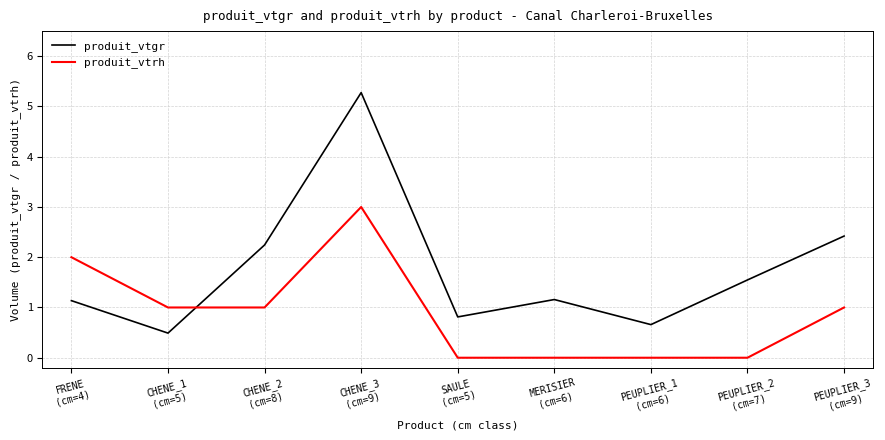

What are all the series names shown in the legend?

produit_vtgr, produit_vtrh